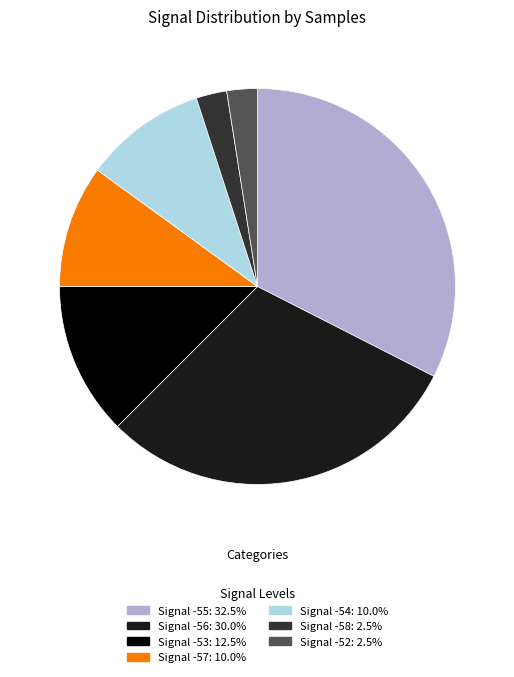

Is there any slice that represents more than half of the pie?

No